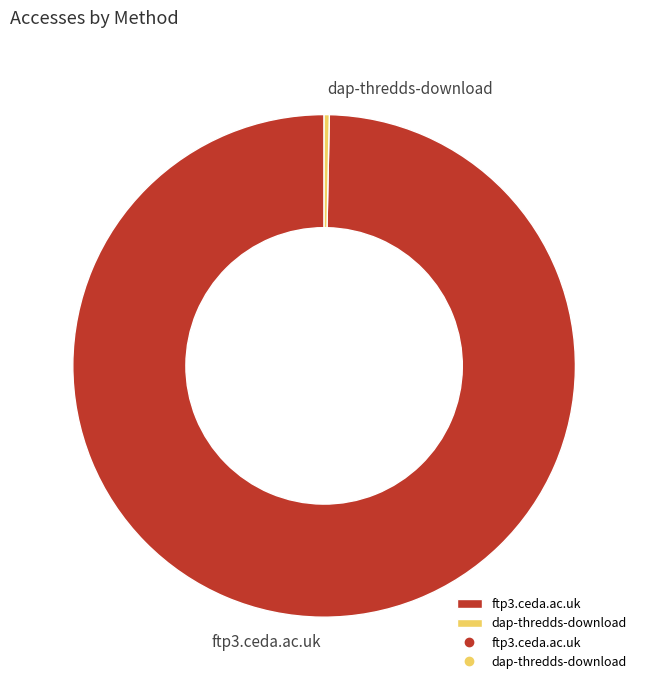

True or false: dap-thredds-download accounts for 7% of the total.

False